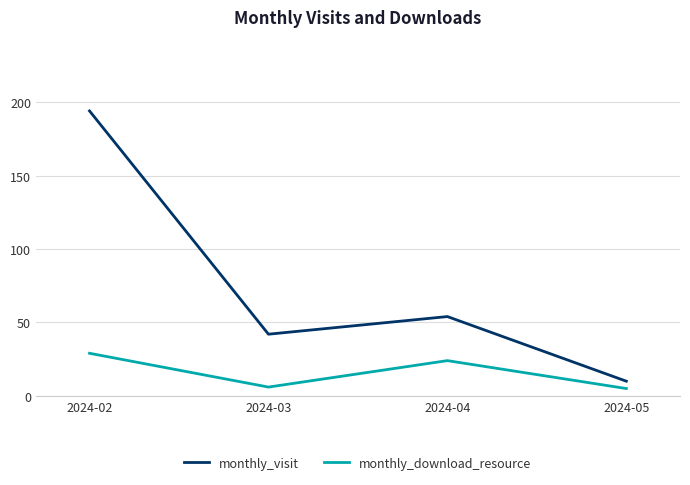

Reading left to right, transcribe all the data shown in this chart.

monthly_visit: 2024-02=194	2024-03=42	2024-04=54	2024-05=10
monthly_download_resource: 2024-02=29	2024-03=6	2024-04=24	2024-05=5